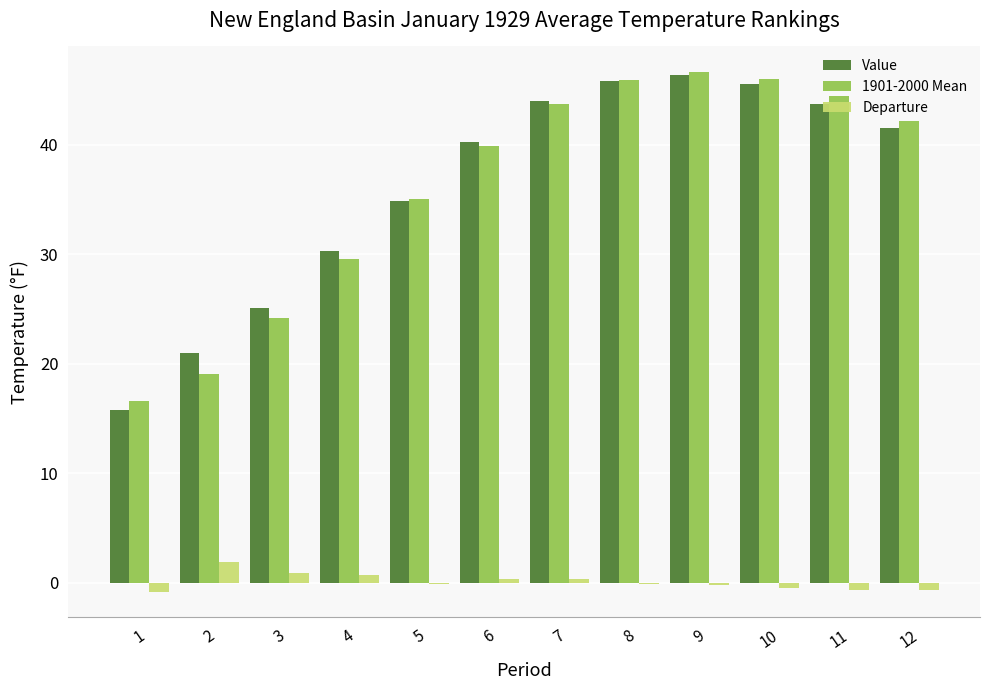

Which series has the largest range (max minus min)?

Value